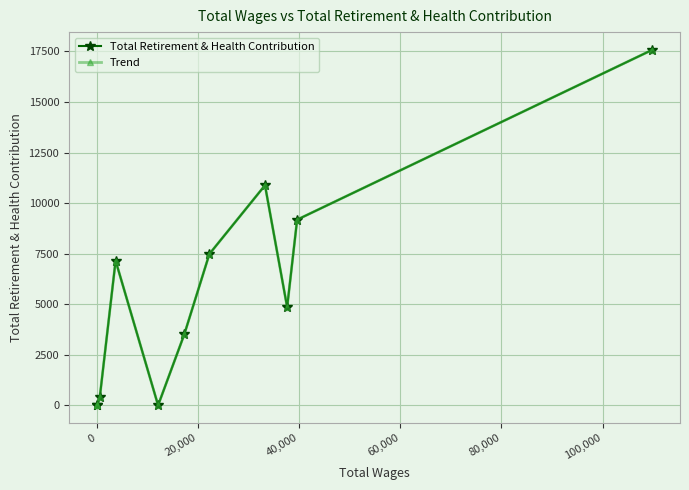

Does the chart have visible grid lines?

Yes